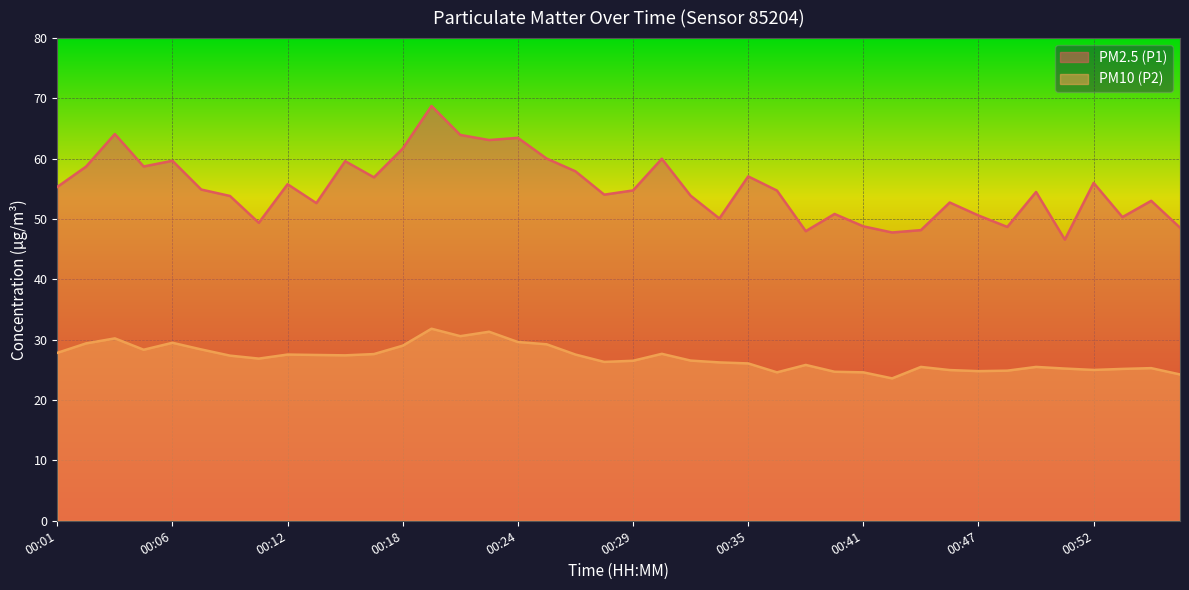

List the series in order of their peak value, highest first.

PM2.5 (P1), PM10 (P2)